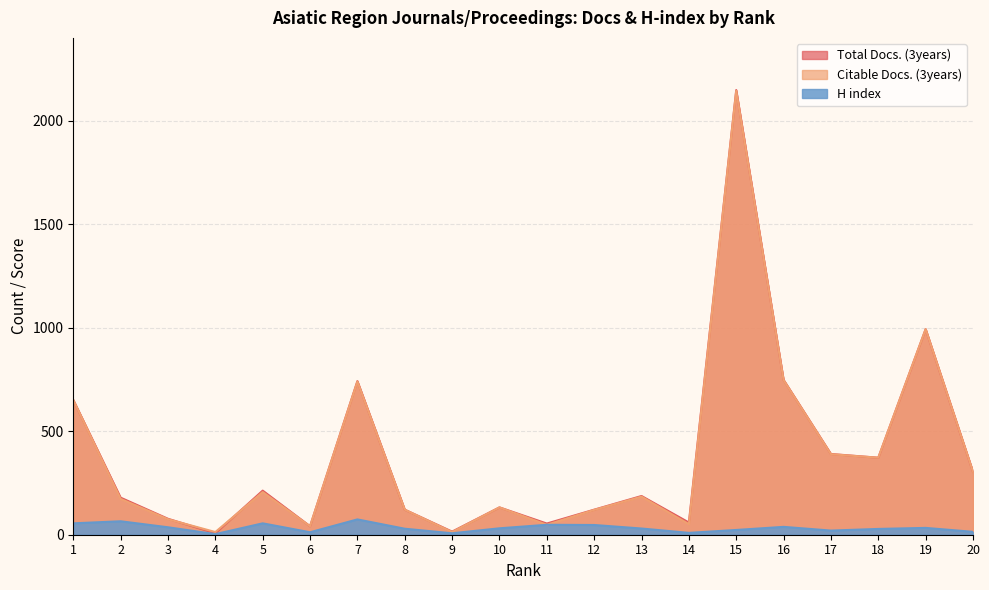

What is the minimum value for H index?

3